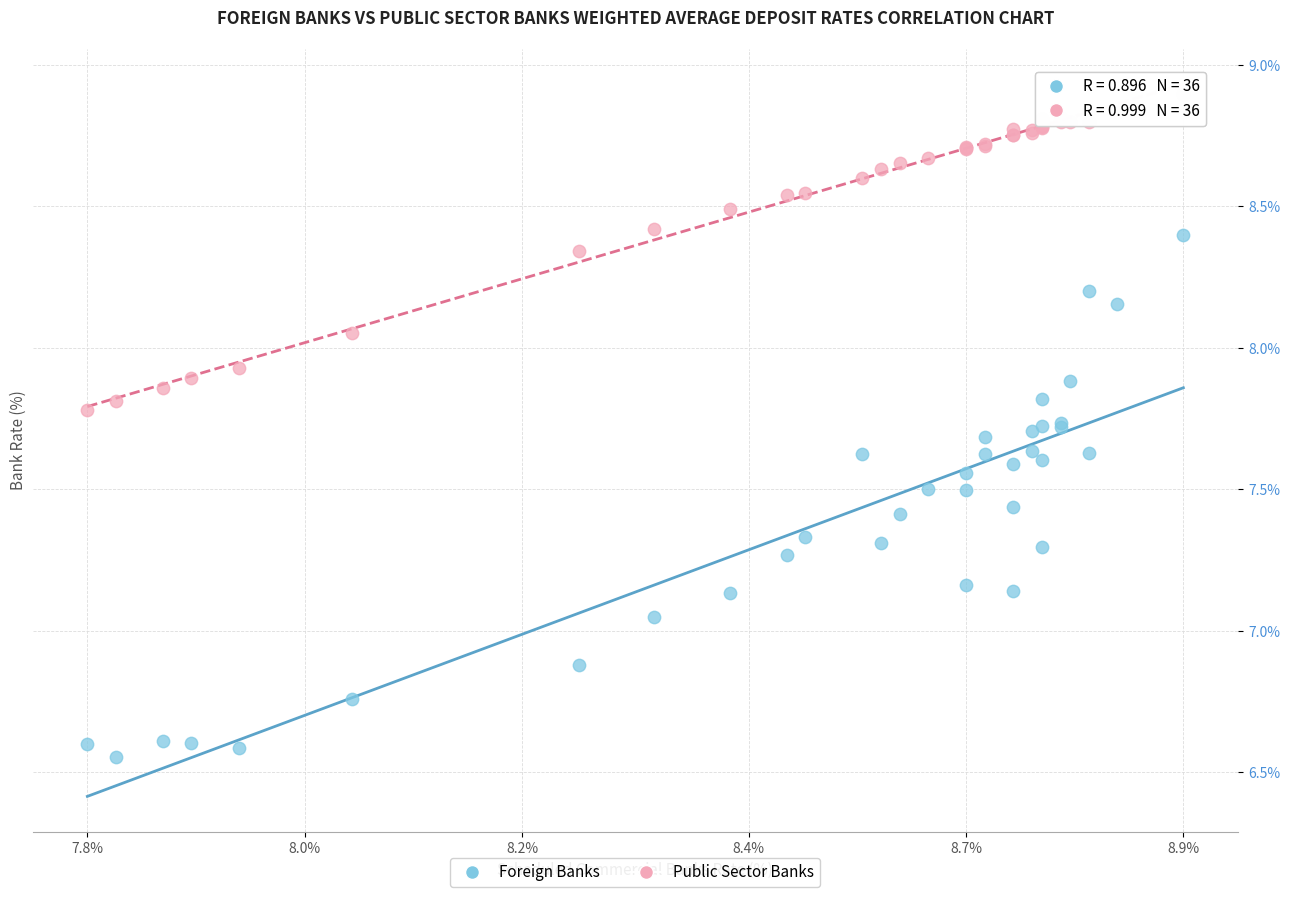

Which series contains the lowest Y value?

Foreign Banks